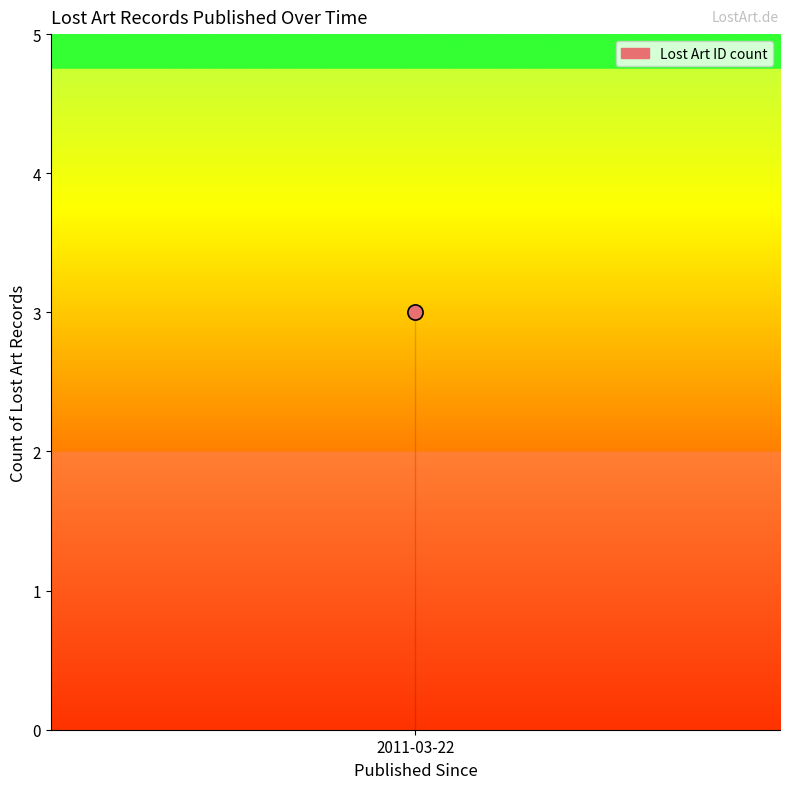

Between 2011-03-22 and 2011-03-22, which is larger?

2011-03-22